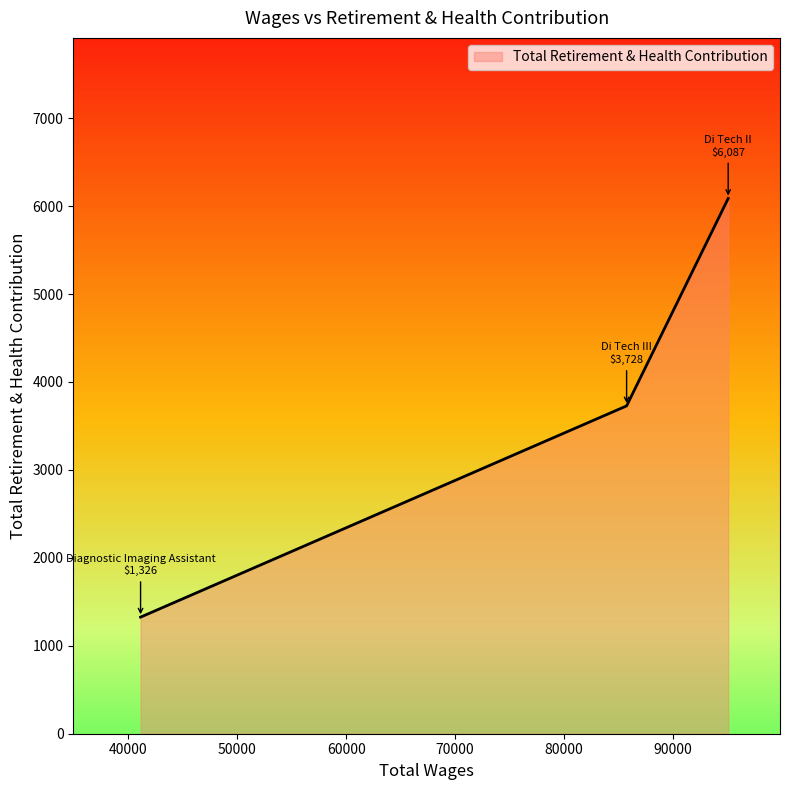

What is the greatest value displayed?

6087